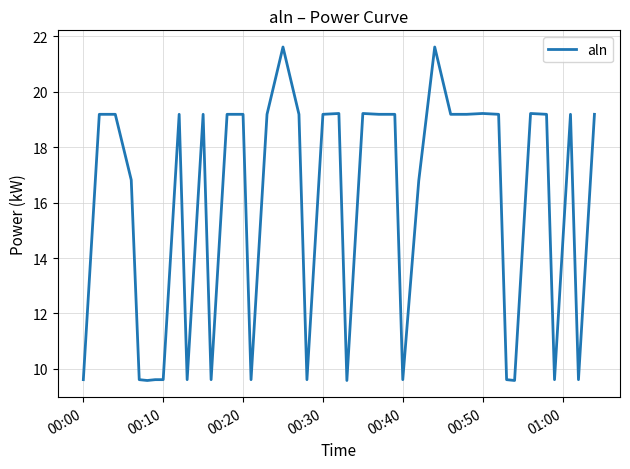

What is the maximum value shown in the chart?

21.6